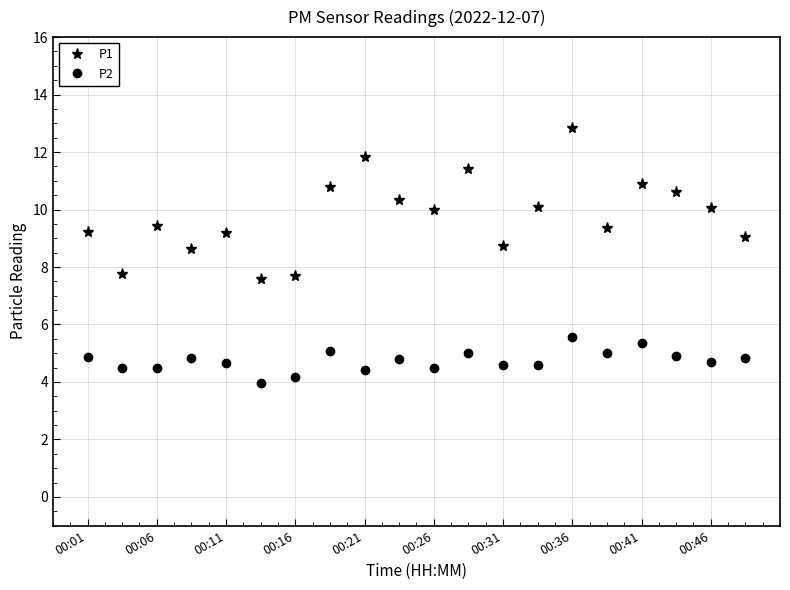

What is the average value of the P1 series?

9.8